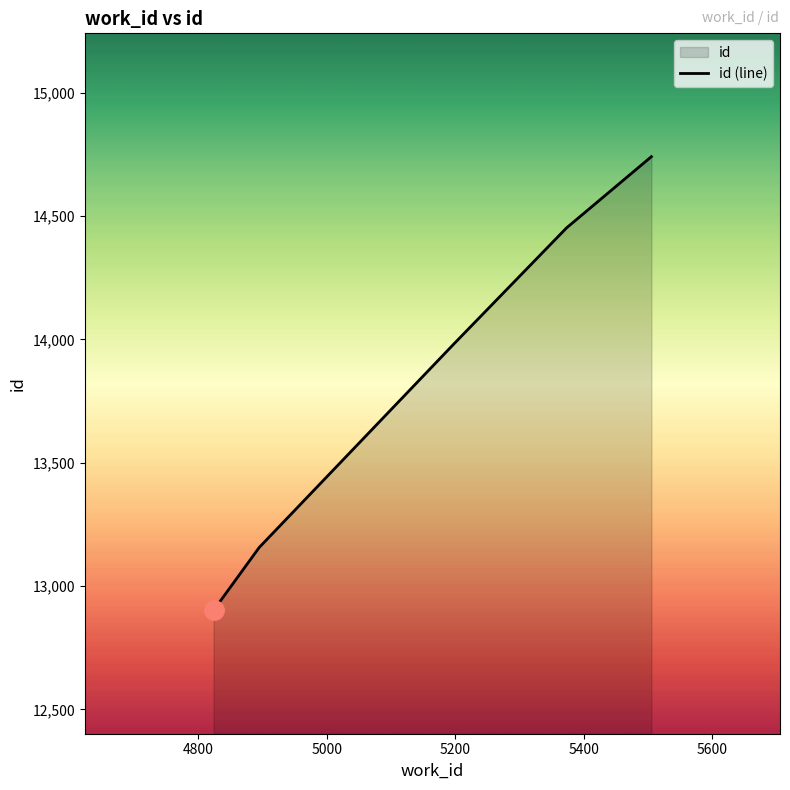

The chart shows a value of 13982 at 5198. True or false?

True